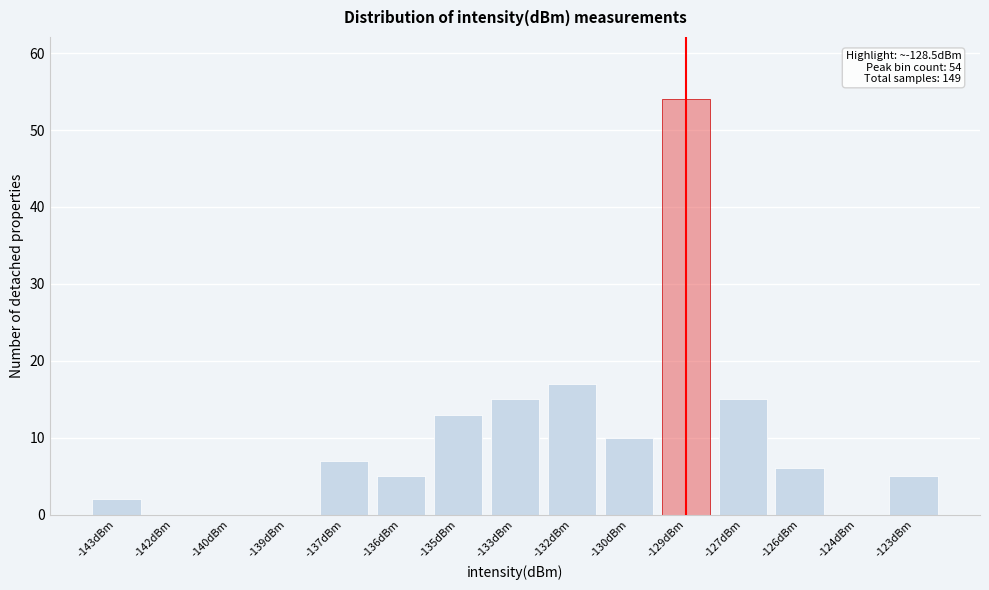

Reading right to left, transcribe all the data shown in this chart.

-123dBm=5	-124dBm=0	-126dBm=6	-127dBm=15	-129dBm=54	-130dBm=10	-132dBm=17	-133dBm=15	-135dBm=13	-136dBm=5	-137dBm=7	-139dBm=0	-140dBm=0	-142dBm=0	-143dBm=2